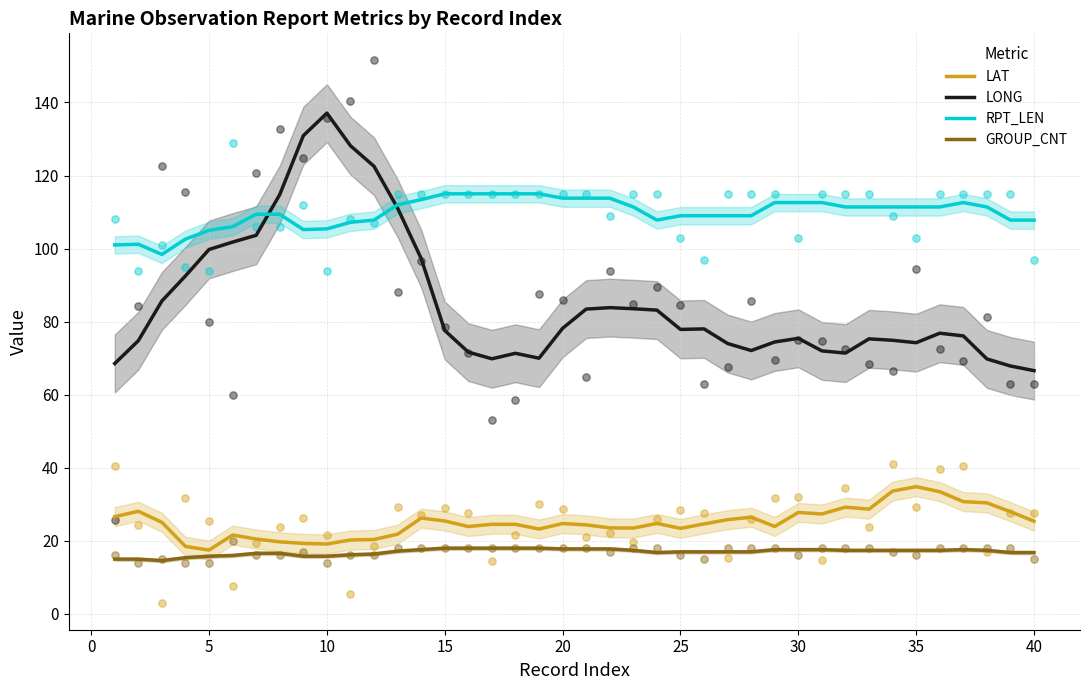

Which series contains the highest Y value?

LONG